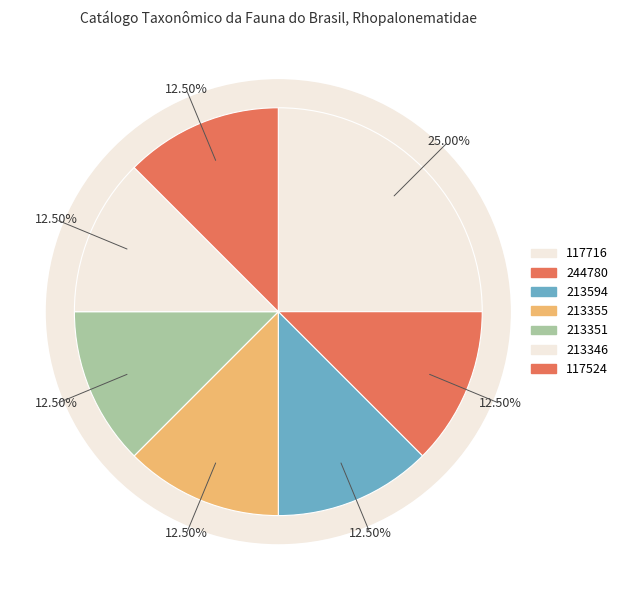

To the nearest percent, what is the average slice percentage?

12%